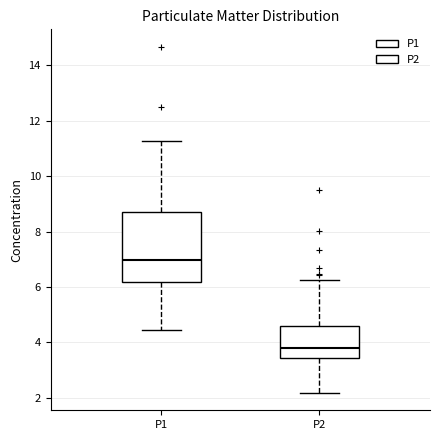

Reading left to right, read every box against the y-axis: the position of its median line, the range the box covers, and the ends of its whiskers. The values are not printed on the chart, so give them approximately, as read against the axis.

P1: median 7.0, box 6.2 to 8.6, whiskers 4.4 to 11.2
P2: median 3.8, box 3.4 to 4.6, whiskers 2.2 to 6.2